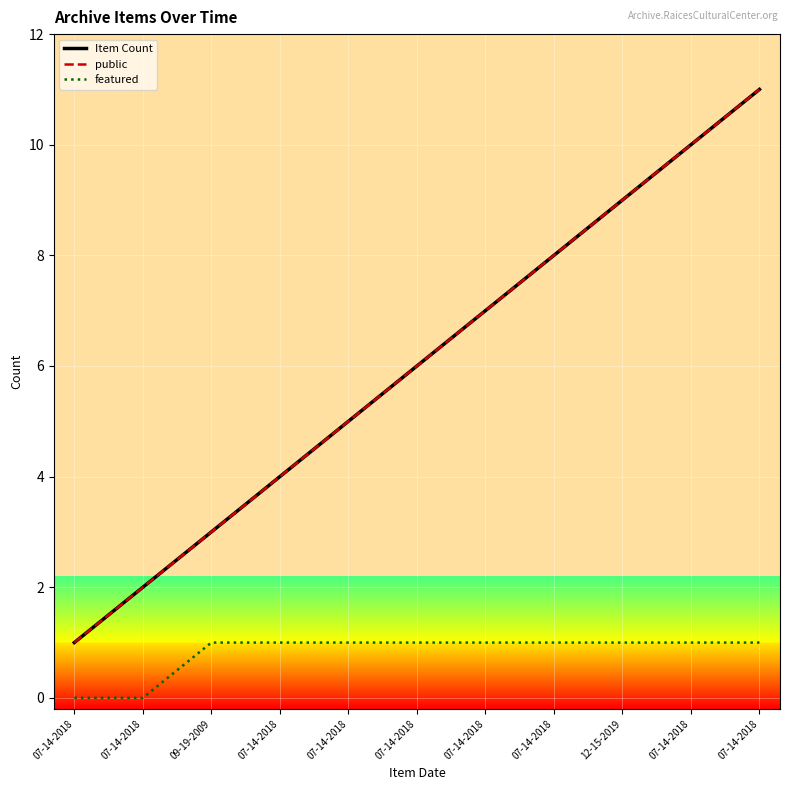

Is this an area chart (filled region under the line)?

No